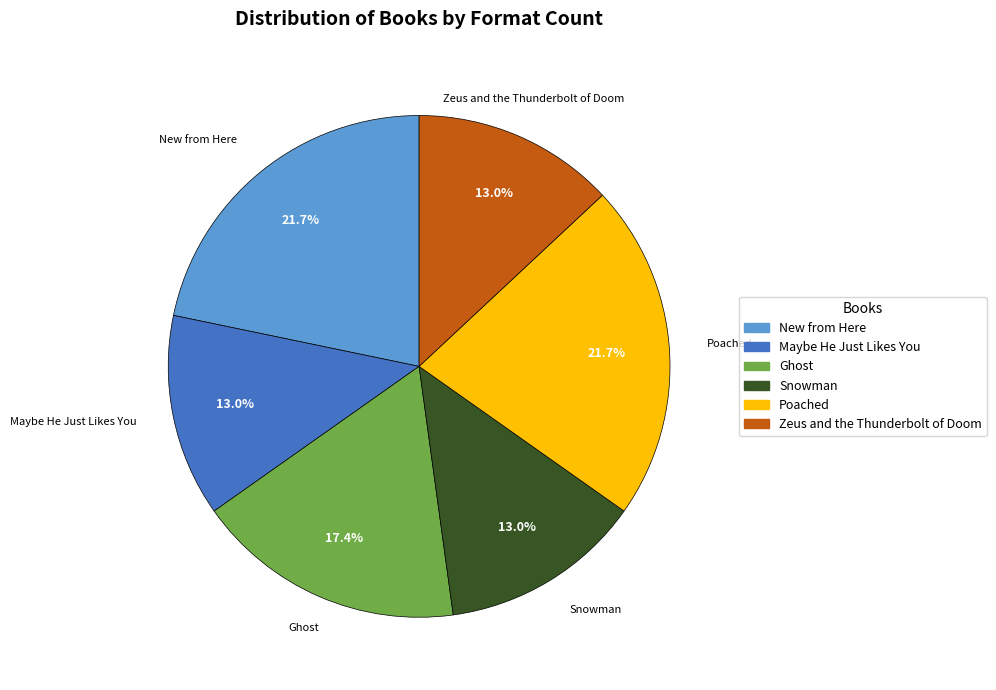

What percentage is the New from Here slice, to the nearest percent?

22%